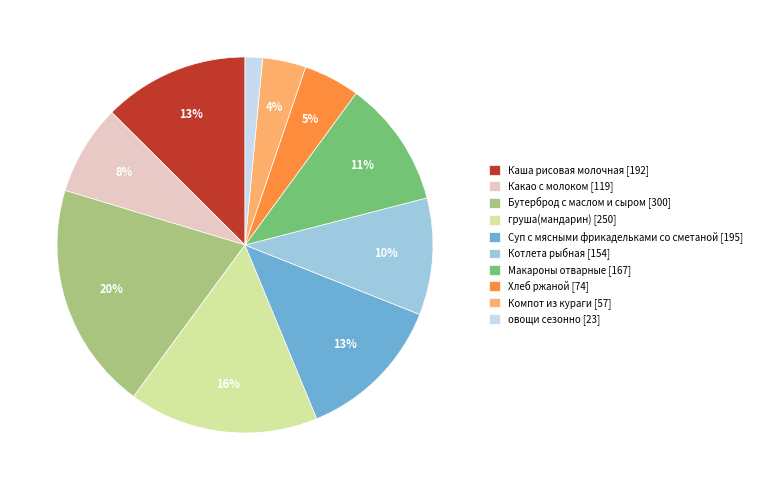

Which category has the biggest portion of the pie?

Бутерброд с маслом и сыром